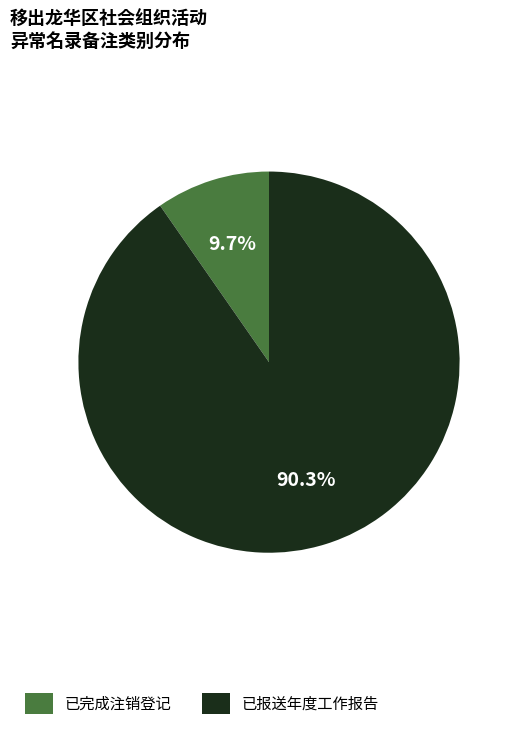

Approximately how many times larger is the value at 已报送年度工作报告 compared to 已完成注销登记?

9.3